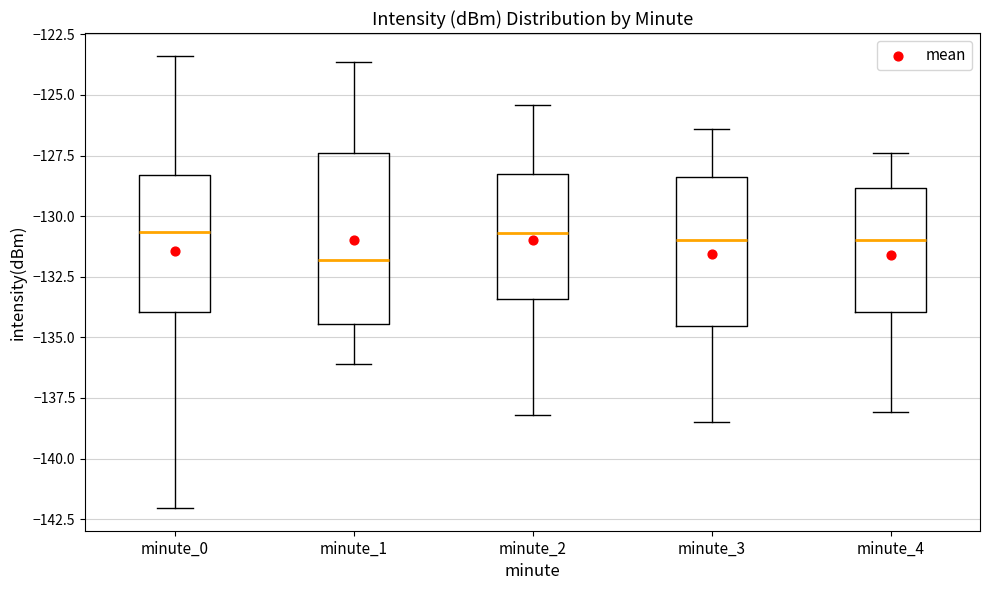

Reading left to right, transcribe this box plot: for each box, give where its median line is, the range the box spans, and where its two whiskers end, as read against the y-axis. The values are not printed on the chart, so give them approximately, as read against the axis.

minute_0: median -130.5, box -134.0 to -128.5, whiskers -142.0 to -123.5
minute_1: median -132.0, box -134.5 to -127.5, whiskers -136.0 to -123.5
minute_2: median -130.5, box -133.5 to -128.0, whiskers -138.0 to -125.5
minute_3: median -131.0, box -134.5 to -128.5, whiskers -138.5 to -126.5
minute_4: median -131.0, box -134.0 to -129.0, whiskers -138.0 to -127.5